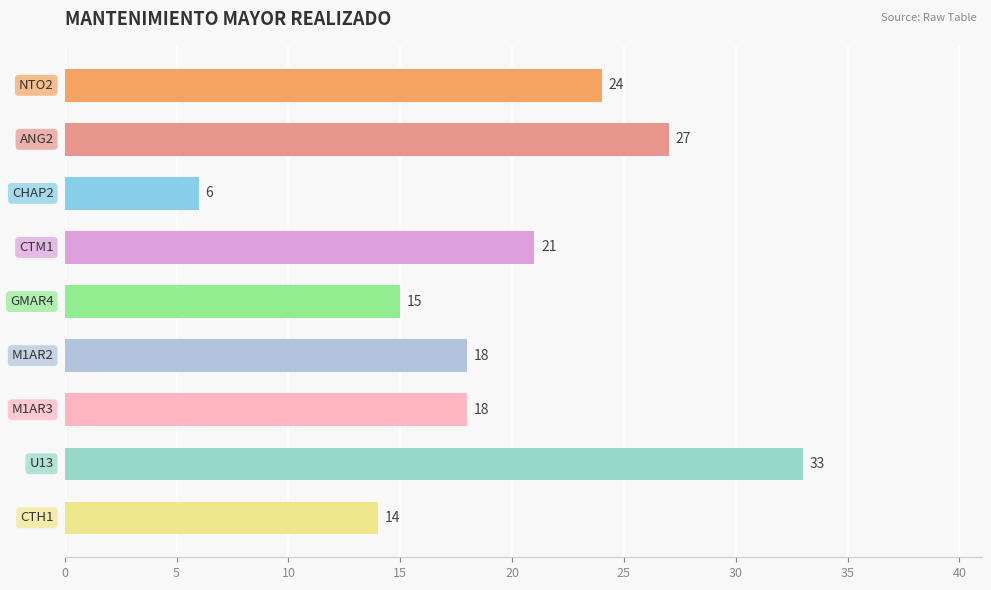

What is the approximate value at ANG2, to the nearest 5?

25